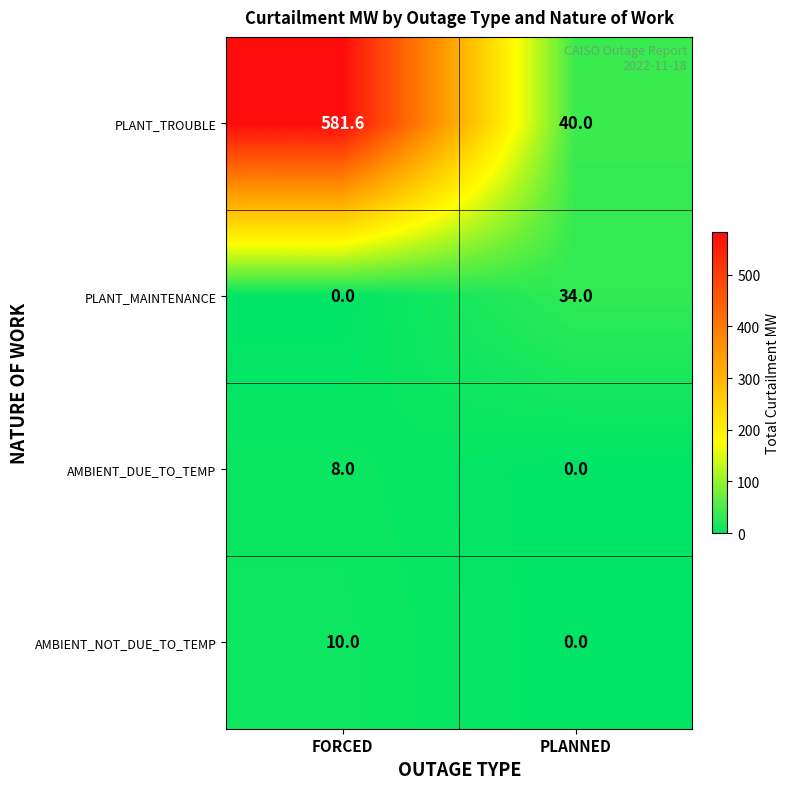

What is the difference between the highest and lowest values at PLANNED?

40.0